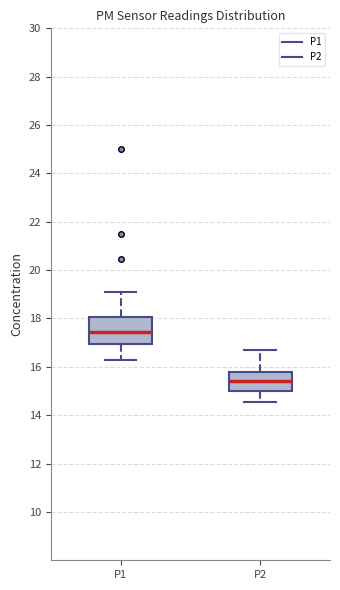

Which box is the tallest, from its lower edge to its upper edge?

P1